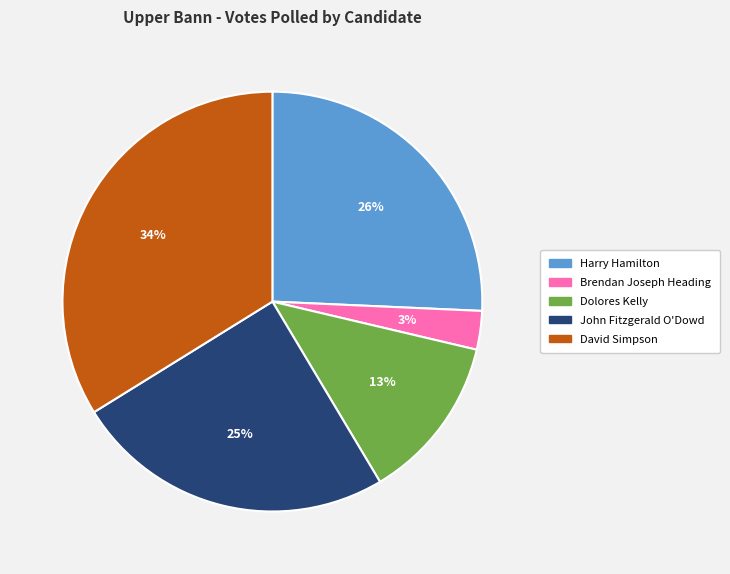

To the nearest percent, what percentage of the pie is Dolores Kelly?

13%